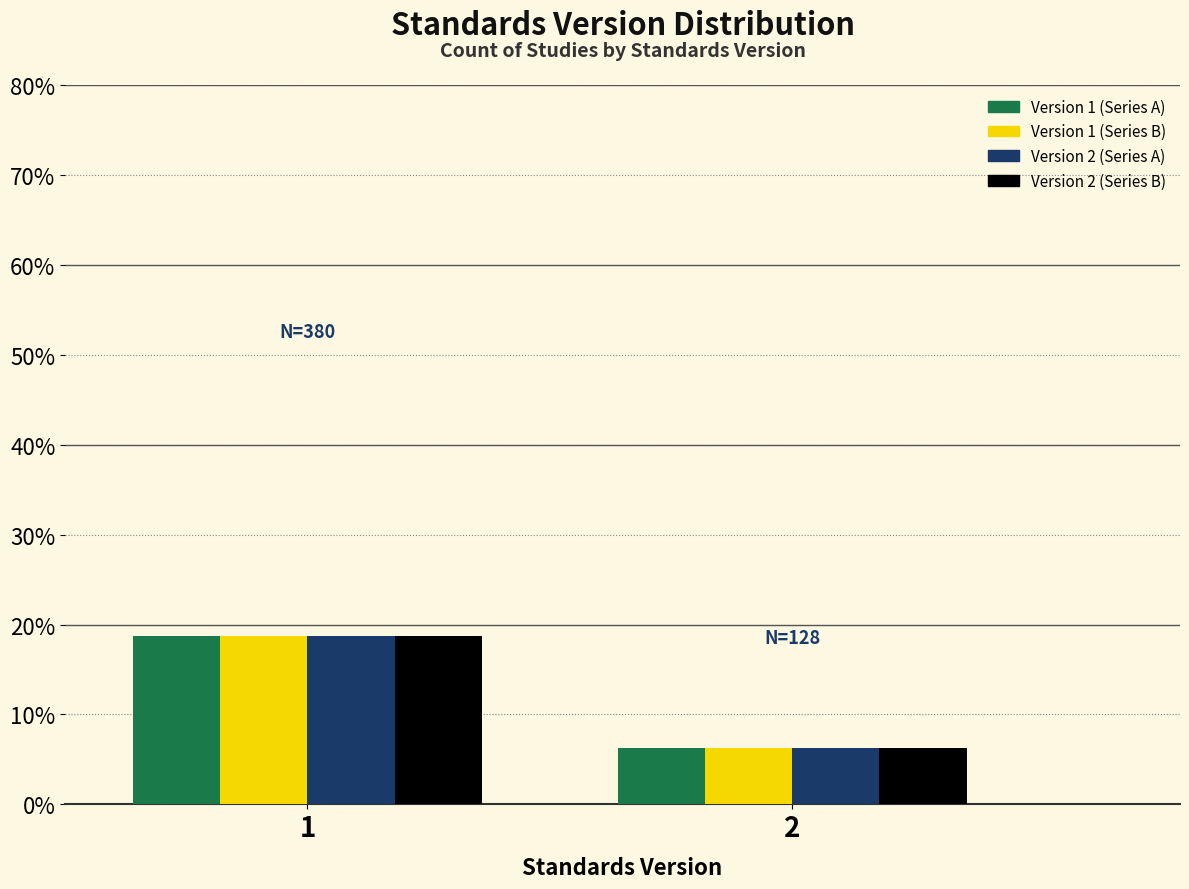

What is the maximum value shown in the chart?

18.7